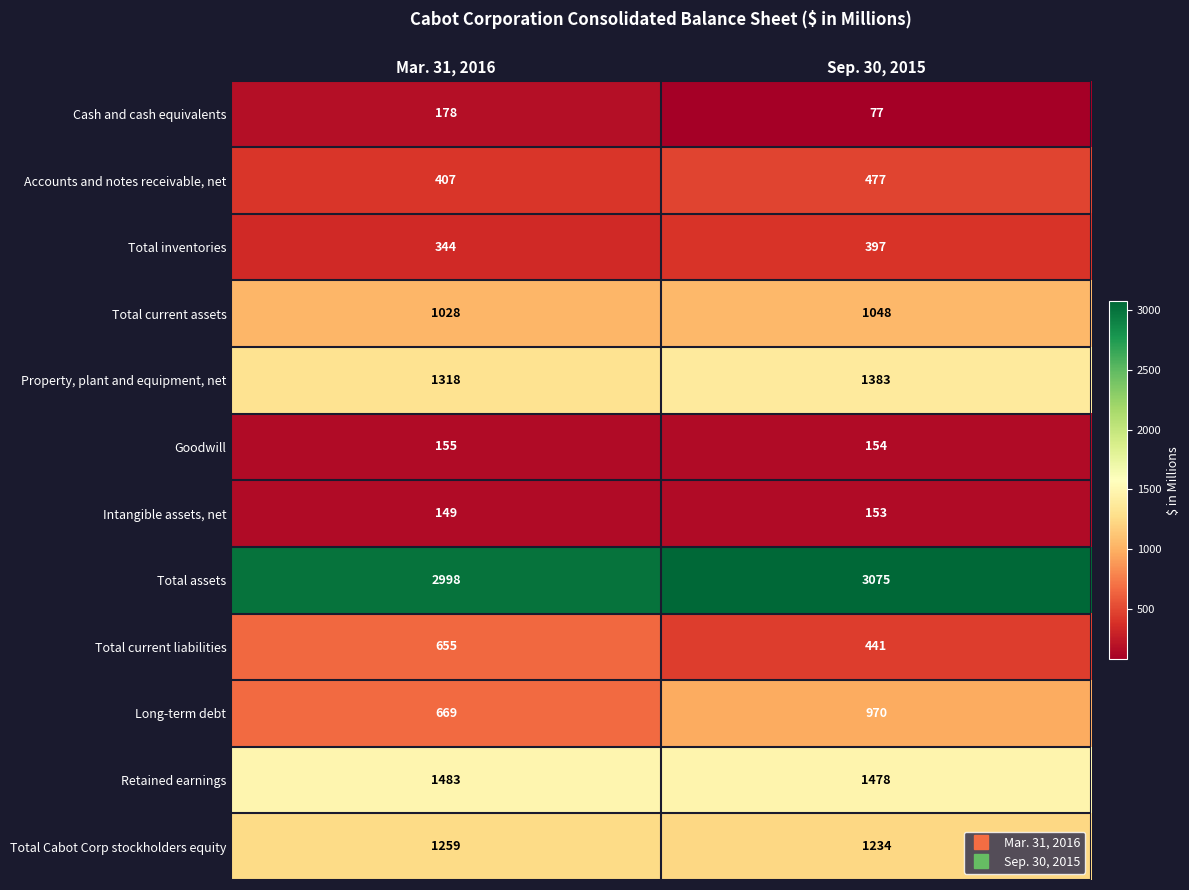

Which series has the widest spread of values?

Long-term debt